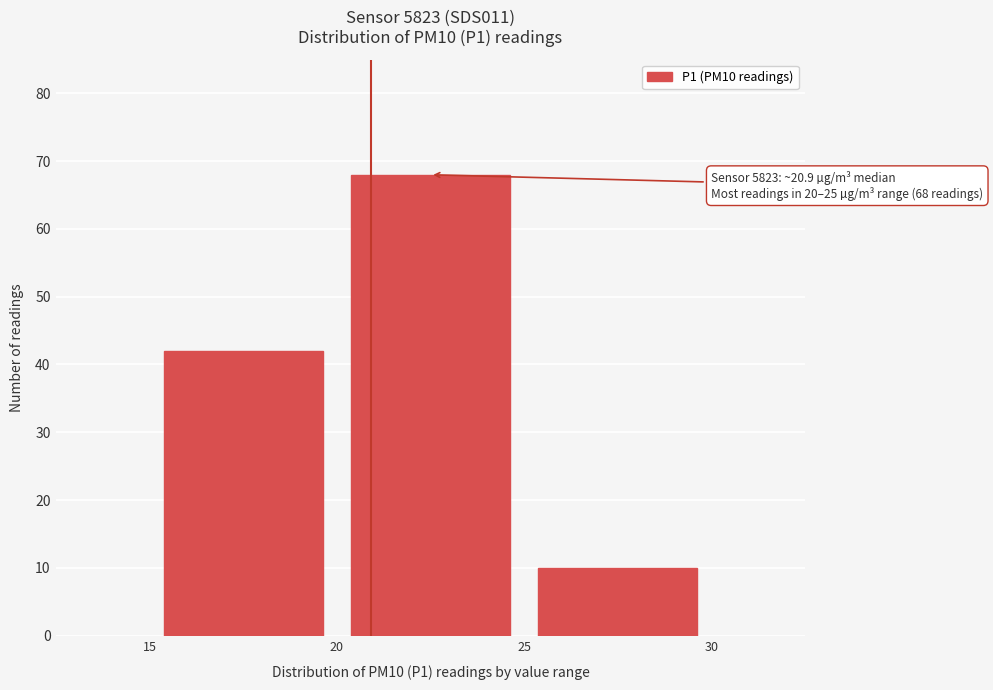

Over which range of the x-axis is the bar tallest?

20 to 25